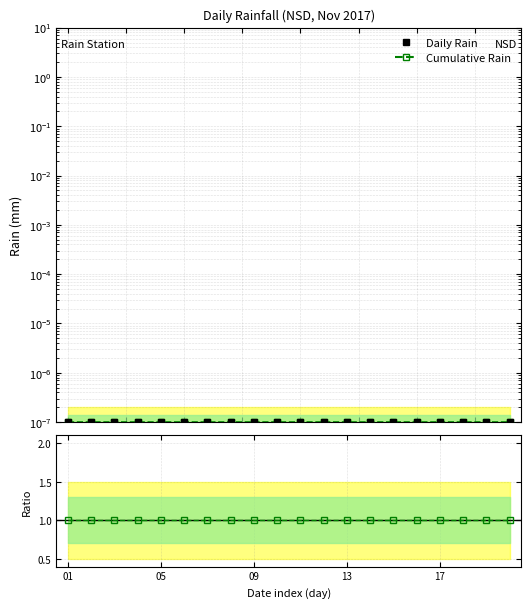

What is the greatest value displayed?

1.0